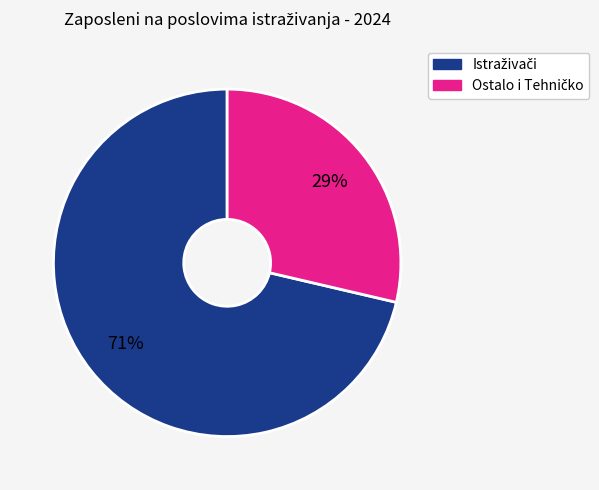

Does any single category account for the majority?

Yes